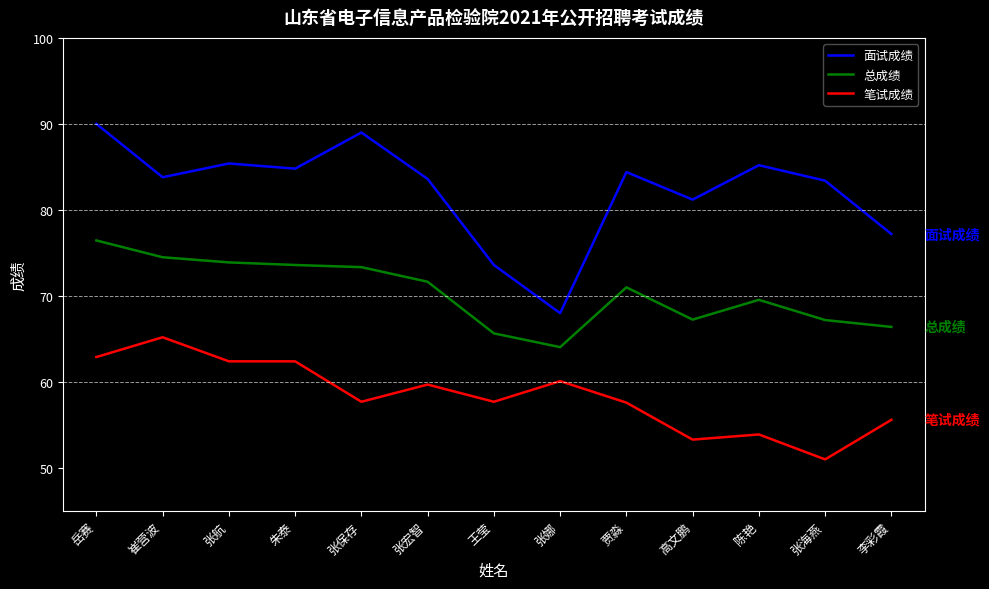

Which series changed the most between 岳赛 and 李彩霞?

面试成绩